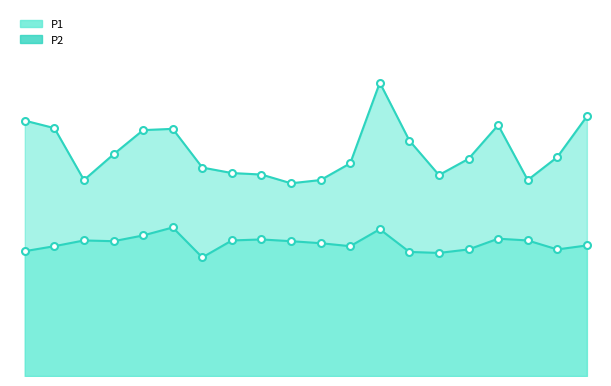

Between 04:00 and 00:00, which is larger?

00:00